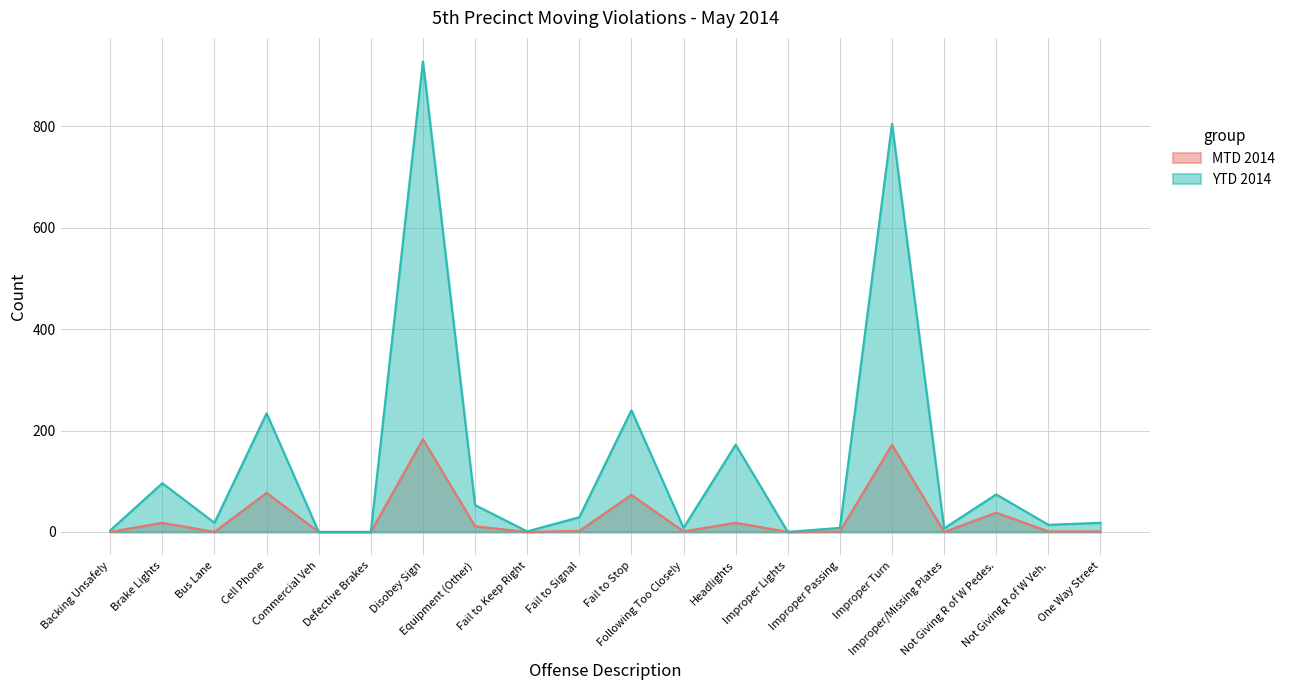

What is the difference between the maximum and minimum values in the YTD 2014 series?

928